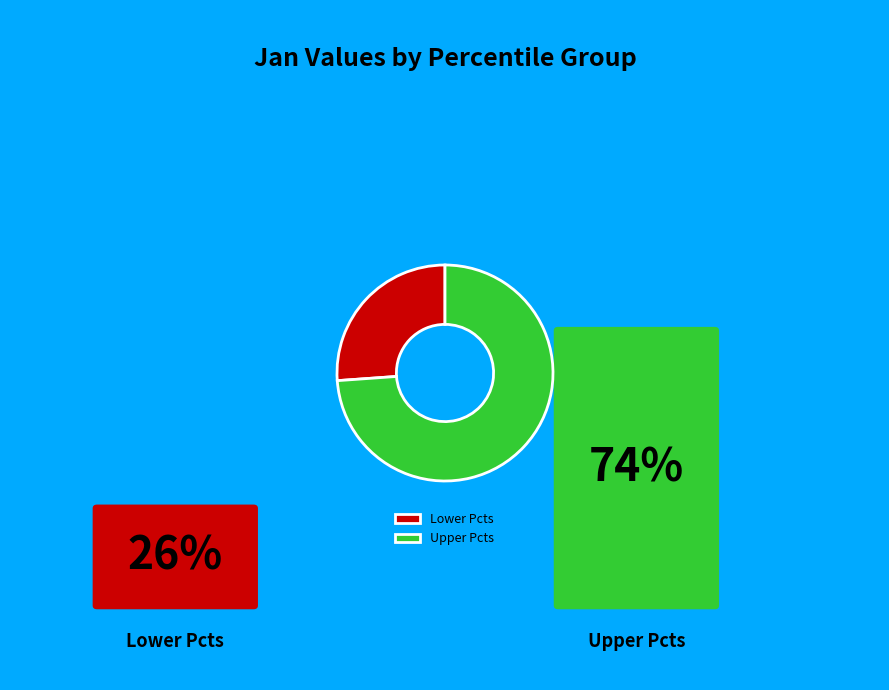

Approximately how many times larger is the value at Lower Pcts compared to Upper Pcts?

0.4